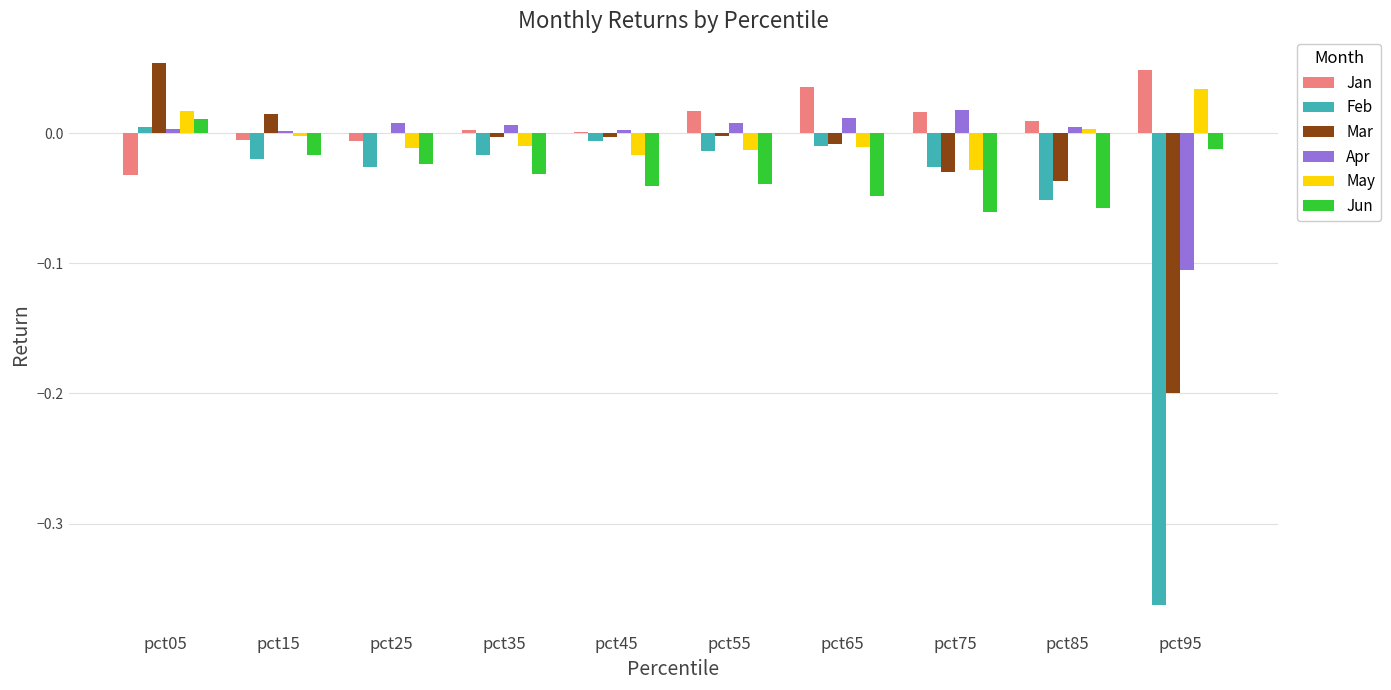

Between pct65 and pct95, which series saw the biggest shift?

Feb